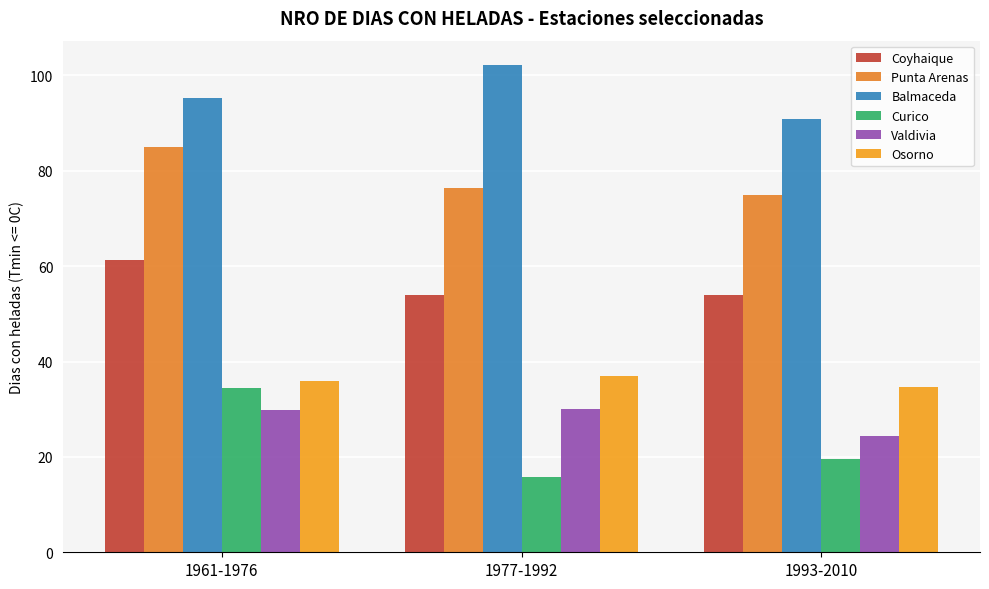

What position from the right is 1993-2010?

1